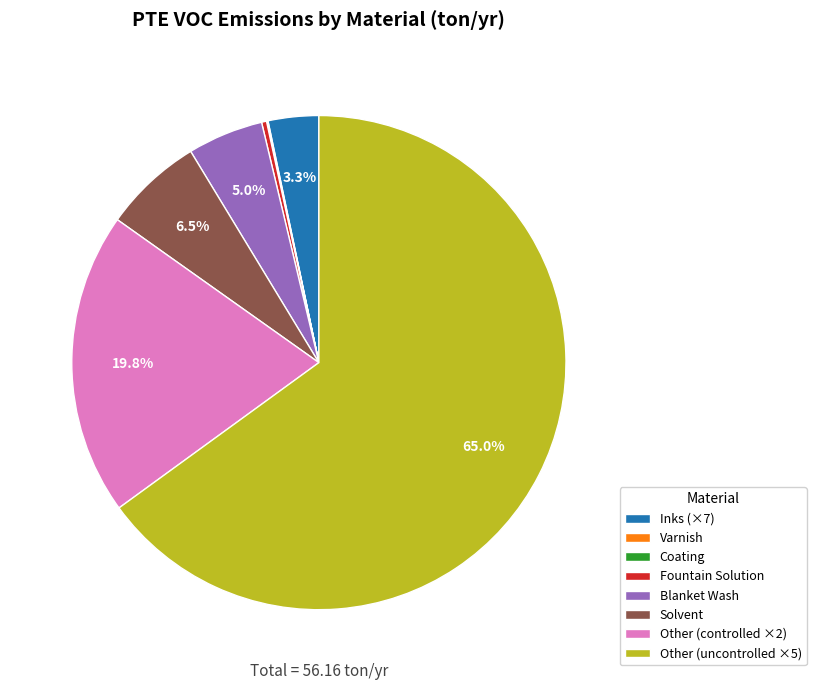

What is the largest slice in the pie chart?

Other (uncontrolled ×5)